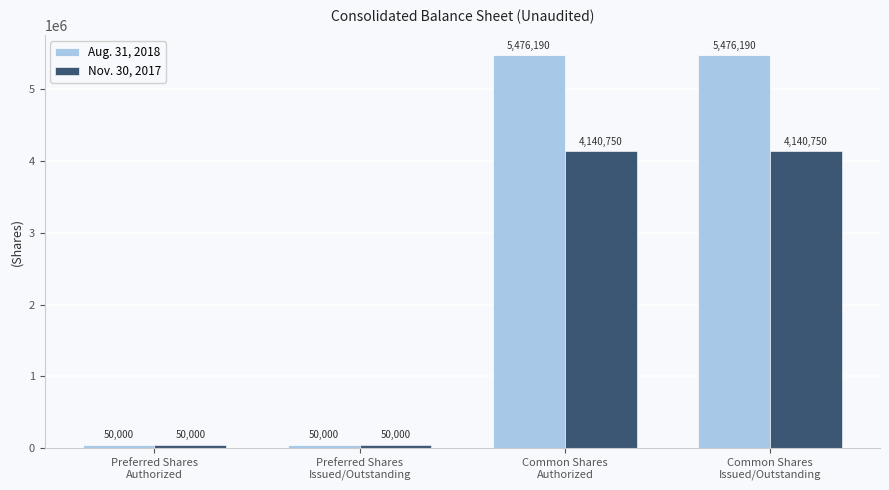

What are all the series names shown in the legend?

Aug. 31, 2018, Nov. 30, 2017